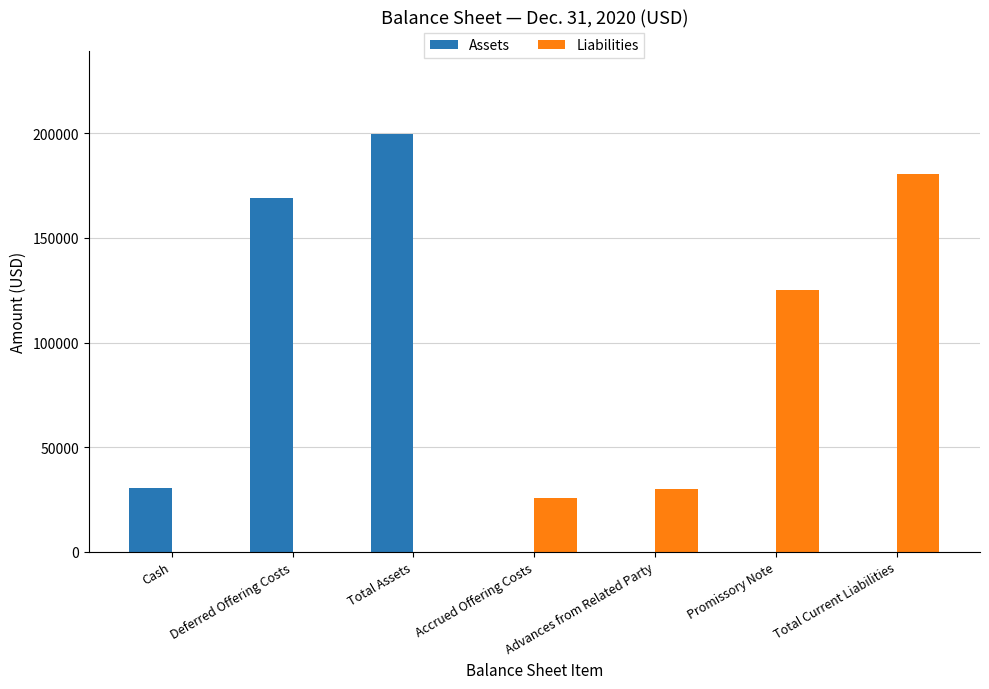

Where is Liabilities nearest to the value 90380?

Promissory Note